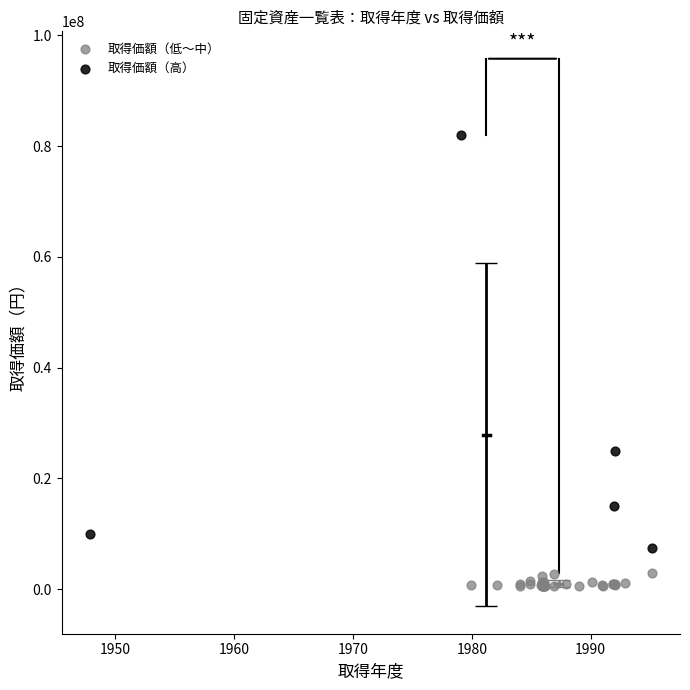

Which series has the largest Y range (max minus min)?

取得価額（高）